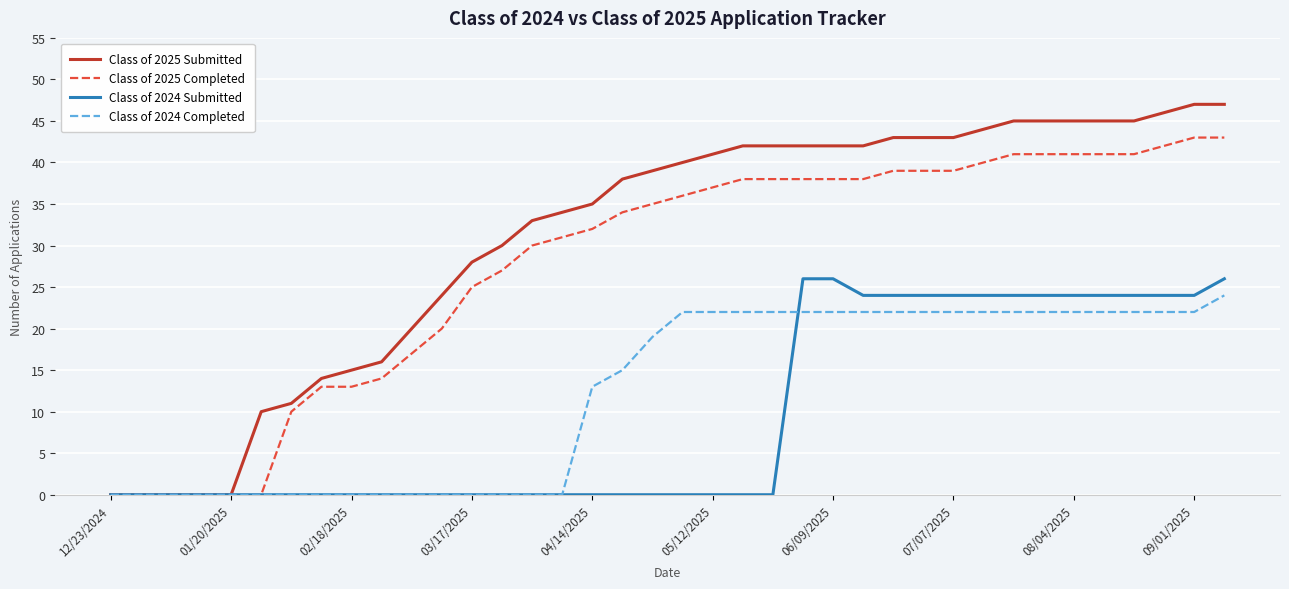

Rank the series by their maximum value, from highest to lowest.

Class of 2025 Submitted, Class of 2025 Completed, Class of 2024 Submitted, Class of 2024 Completed